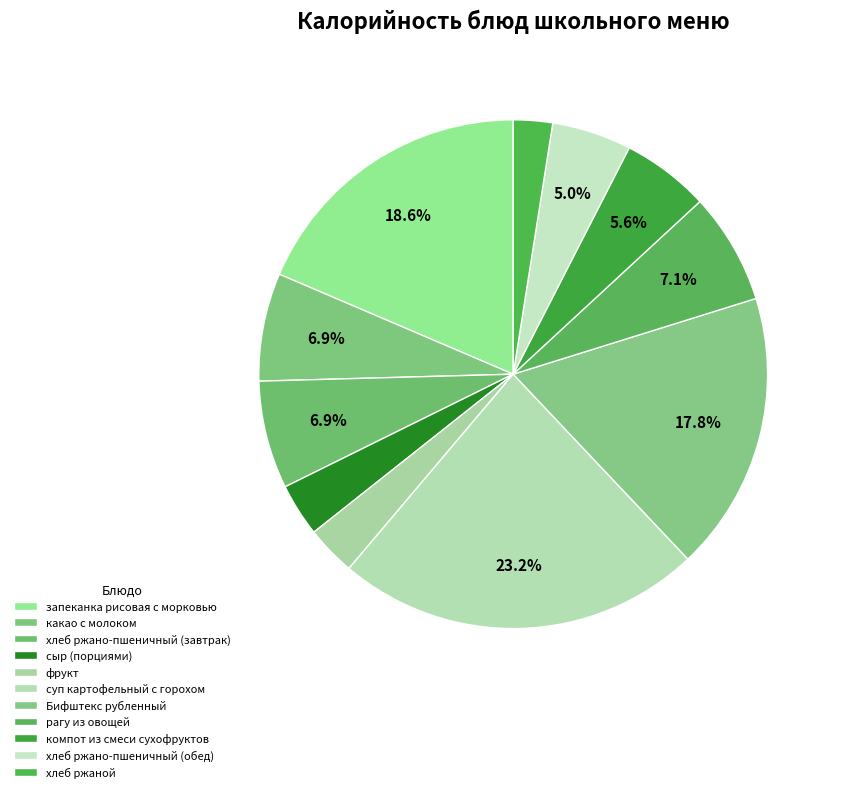

How many segments does this pie chart have?

11